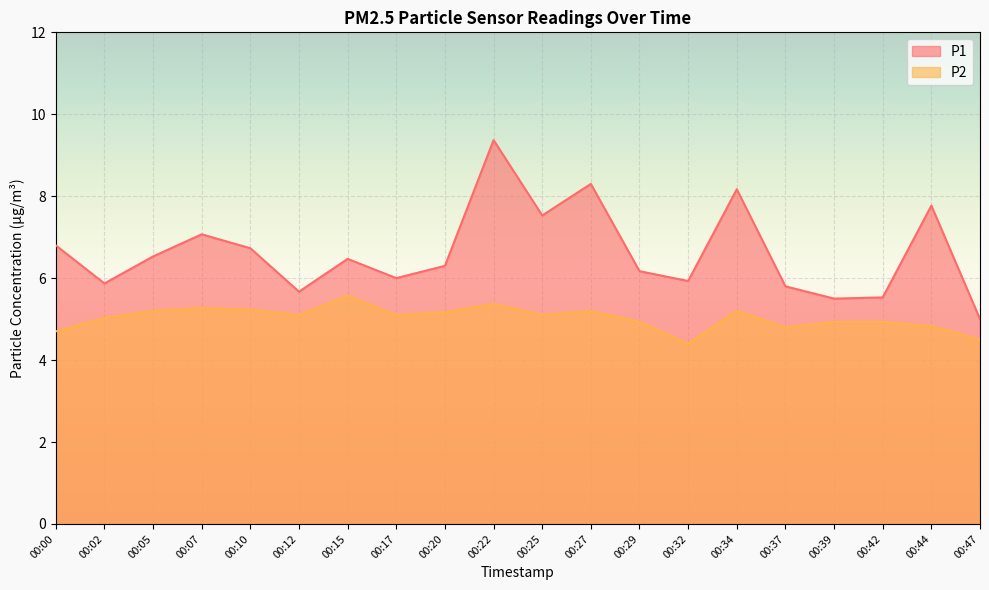

At which category does P1 reach its first local peak?

00:07